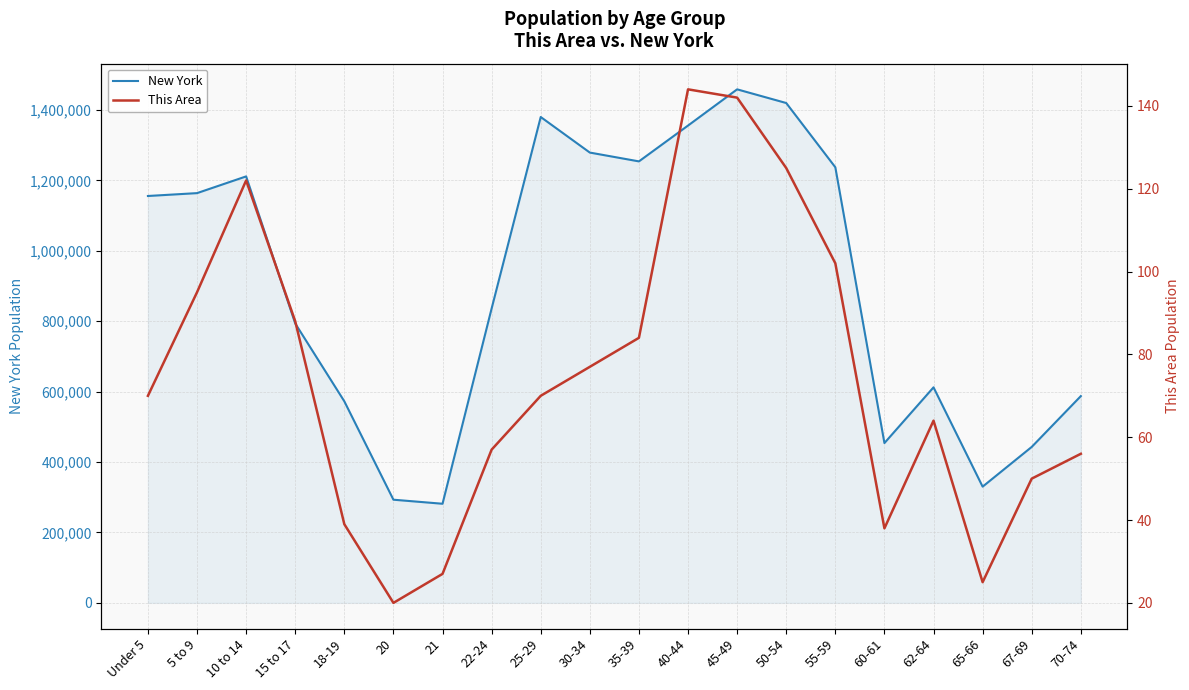

Which series has the largest total across all categories?

New York